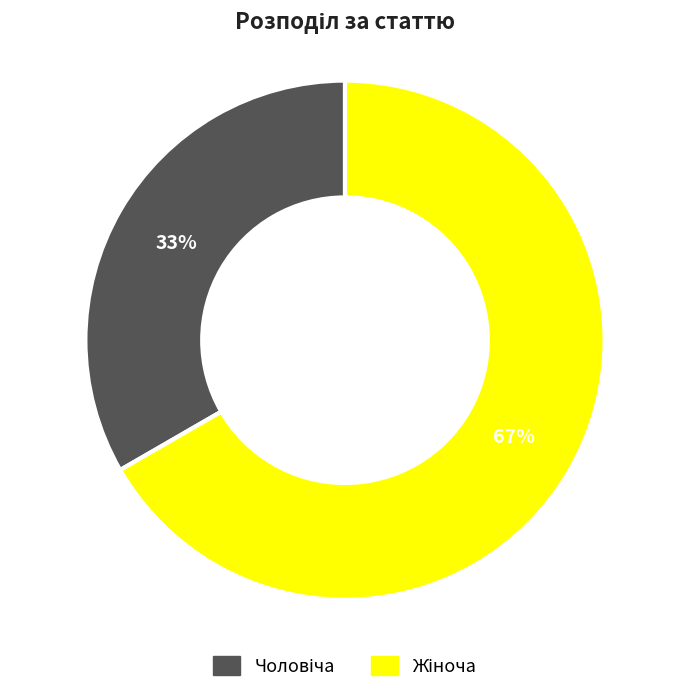

To the nearest percent, what is the average slice percentage?

50%